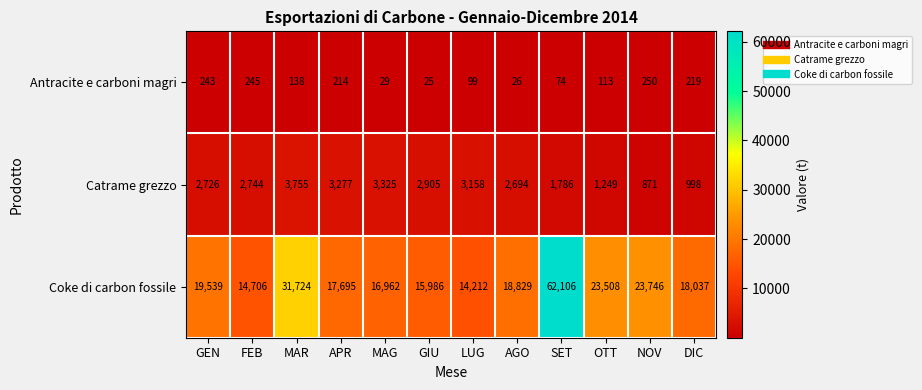

Which series has the largest range (max minus min)?

Coke di carbon fossile